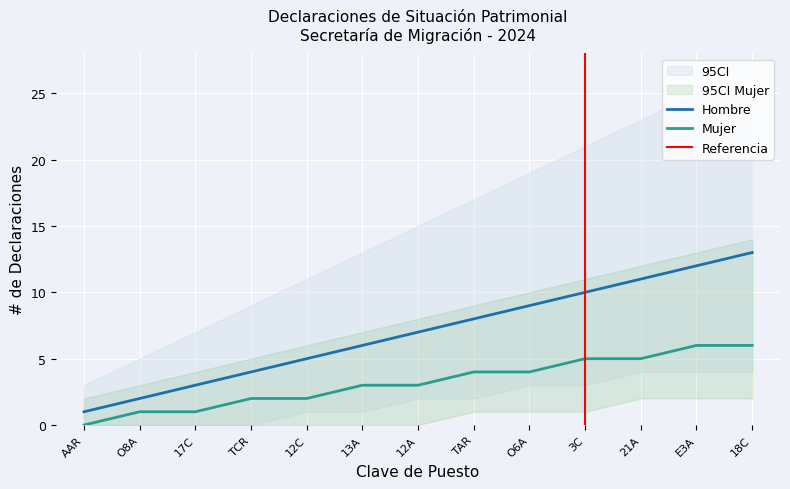

At how many categories does at least one series exceed 11?

8